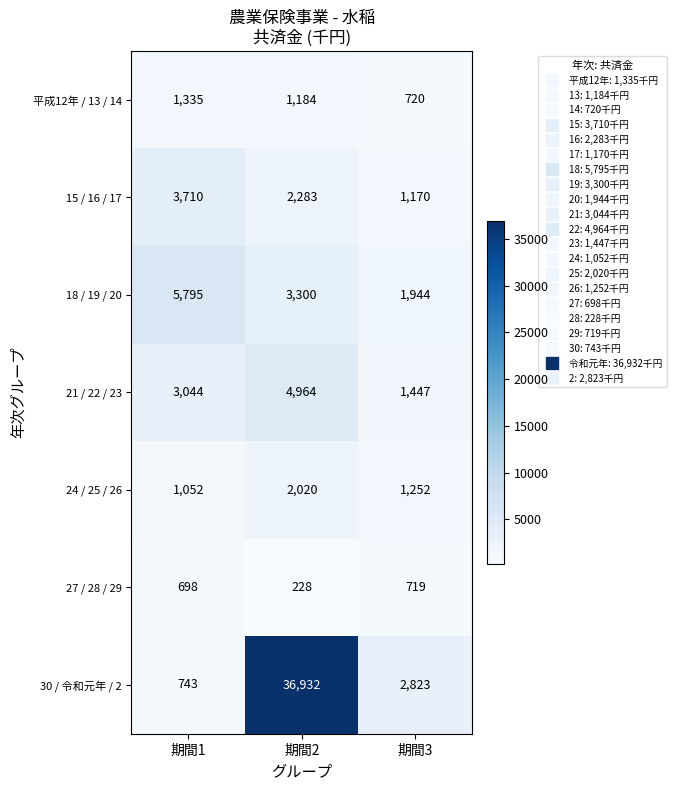

Which series has the largest total across all categories?

30 / 令和元年 / 2